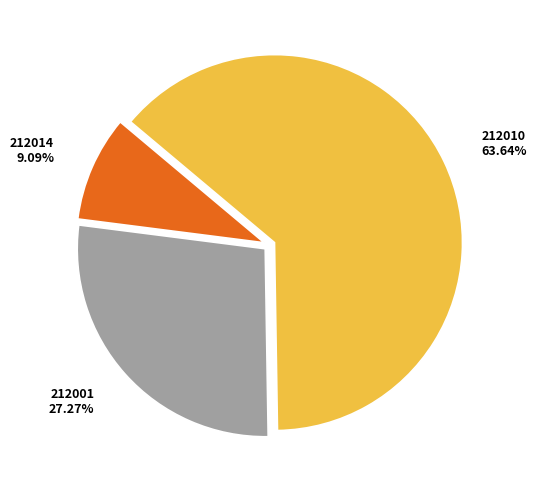

The 212001 slice represents 41% of the pie. True or false?

False